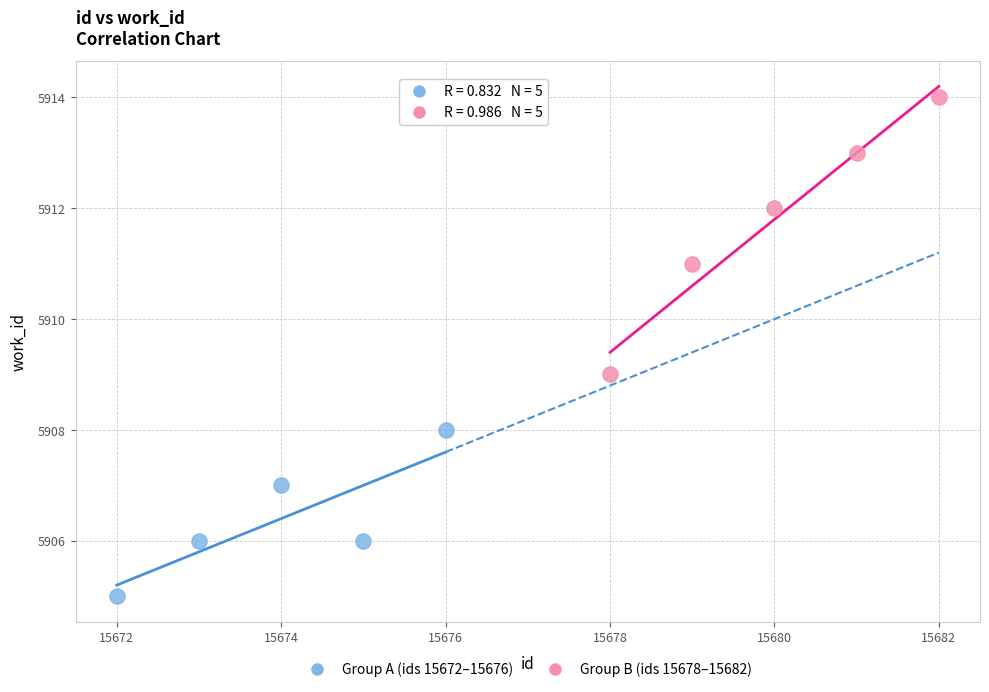

Which series contains the lowest Y value?

Group A (ids 15672–15676)